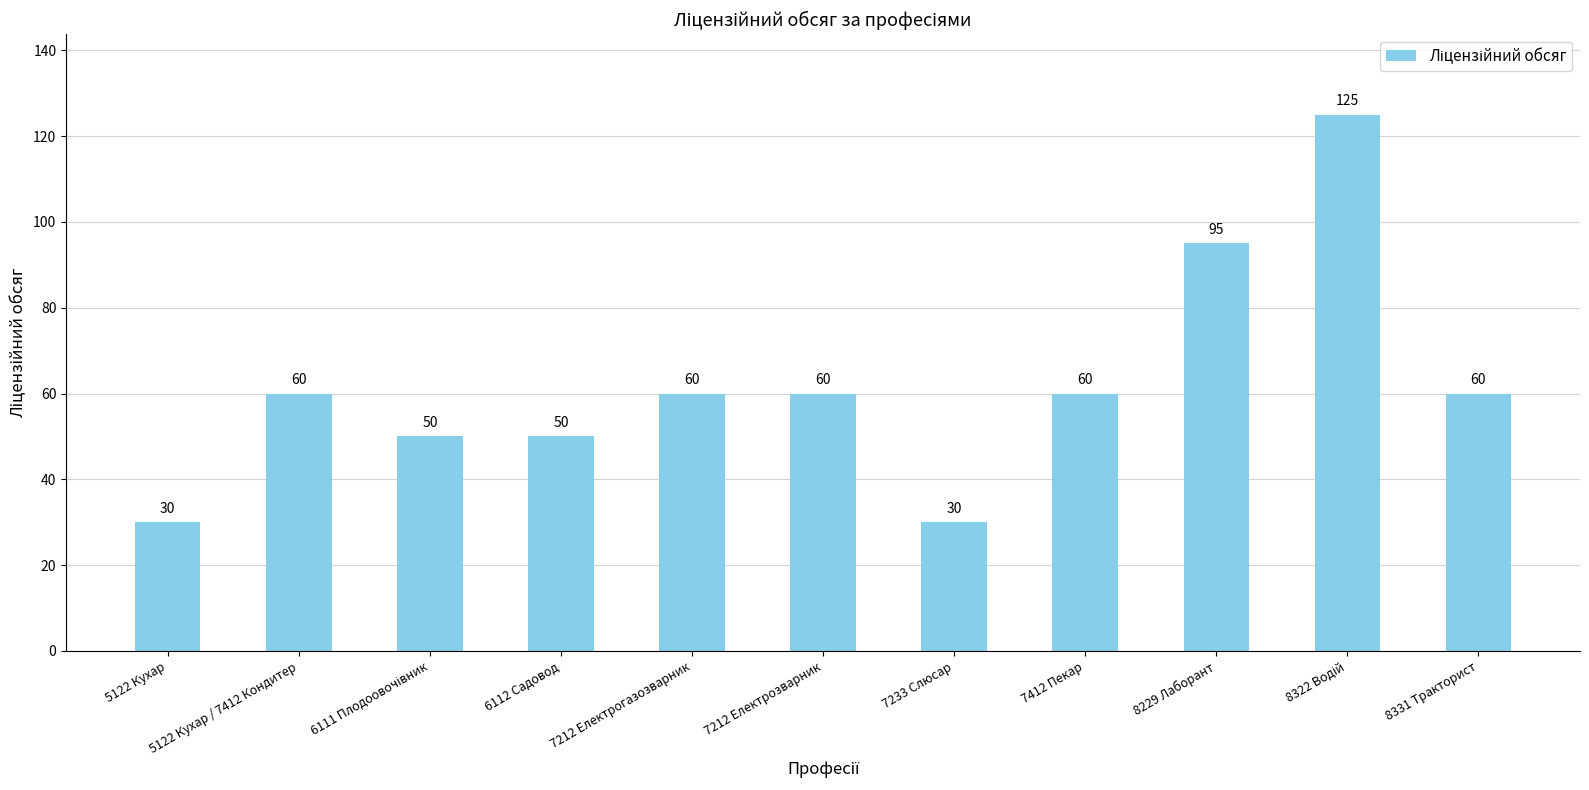

What value does the data have at 6112 Садовод?

50